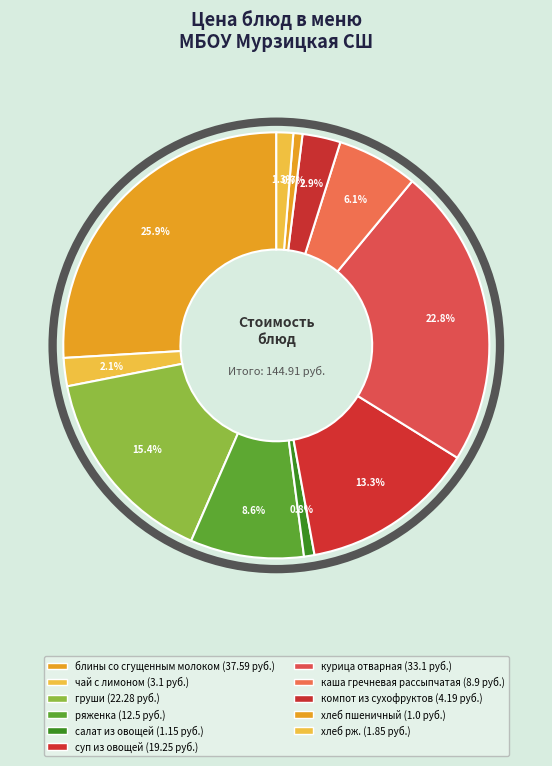

Count the number of slices in the pie.

11